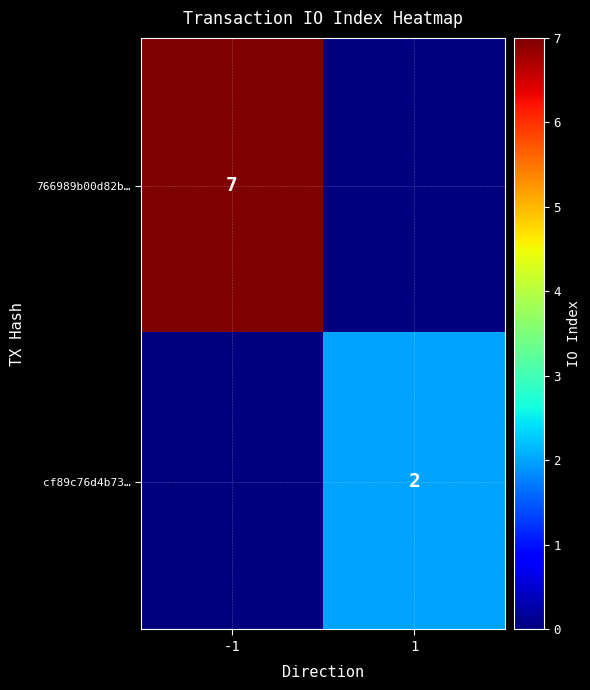

The value of cf89c76d4b73… at 1 is 4. True or false?

False